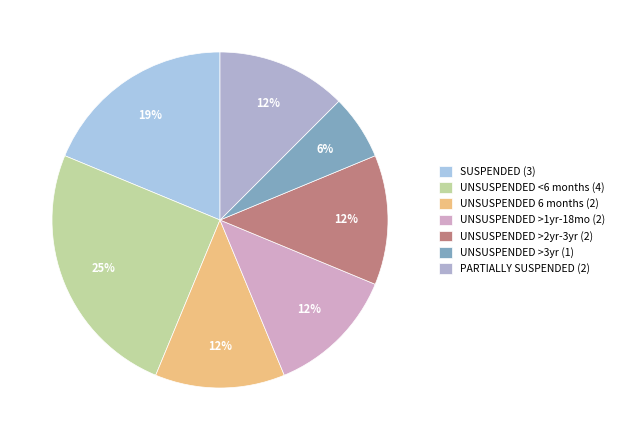

Count the number of slices in the pie.

7